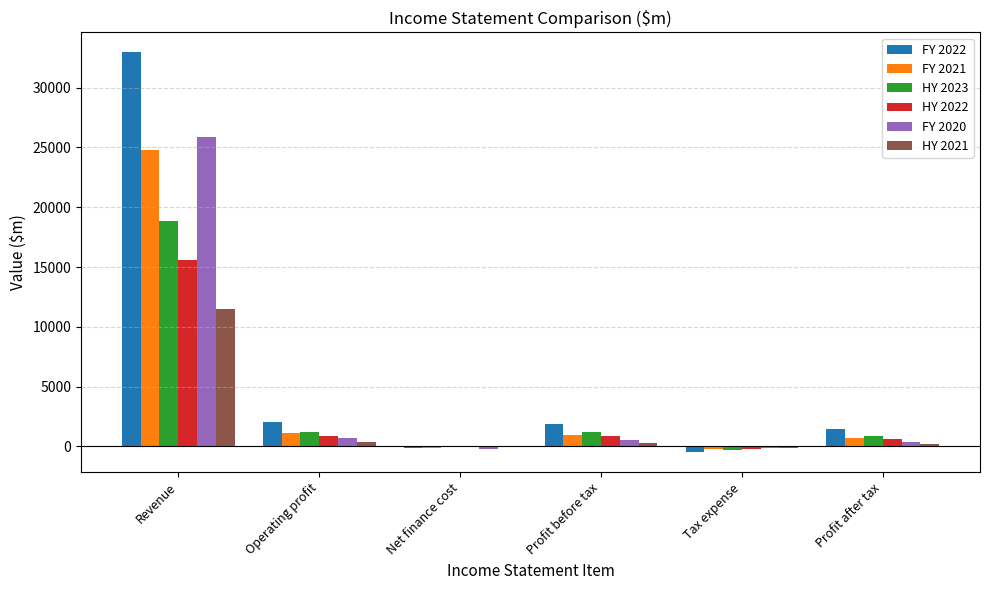

What is the total value across all series at Operating profit?

6404